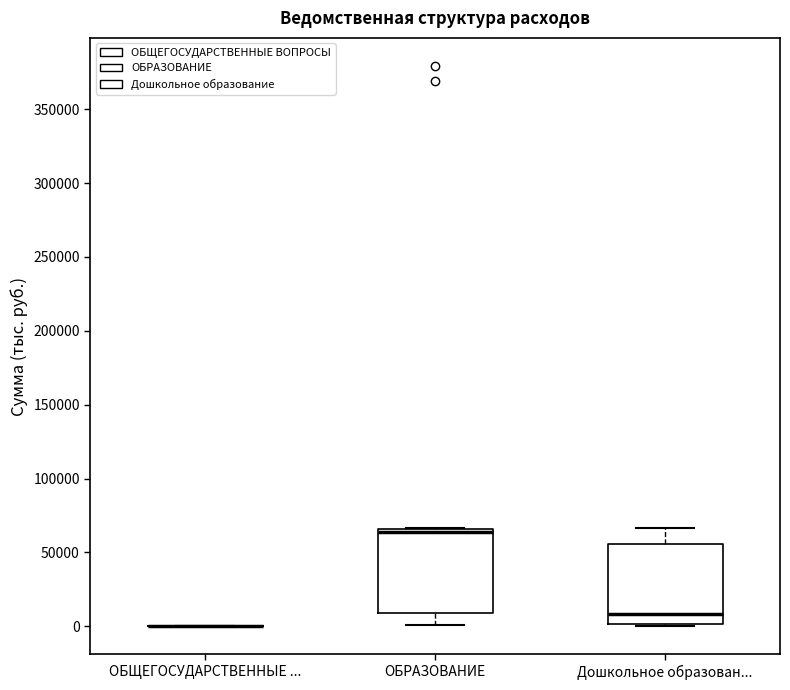

Where does the median line of the box for Дошкольное образован... sit on the y-axis? The values are not printed on the chart, so give them approximately, as read against the axis.

10000